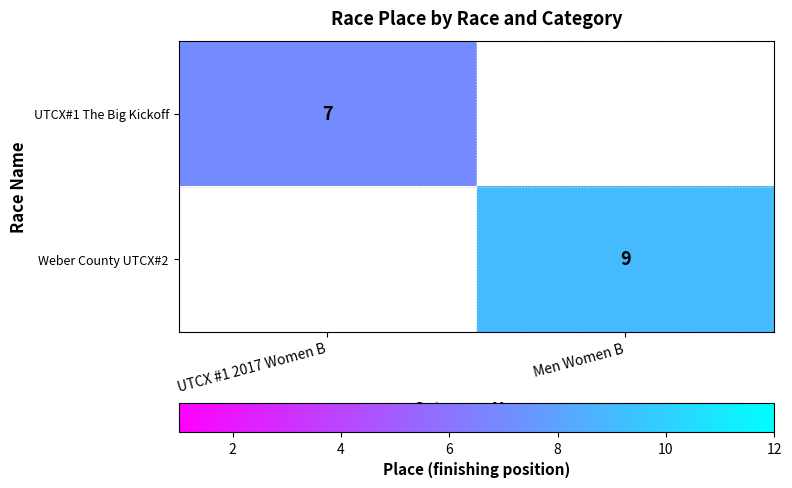

Is it true that Weber County UTCX#2 equals 16 at Men Women B?

False